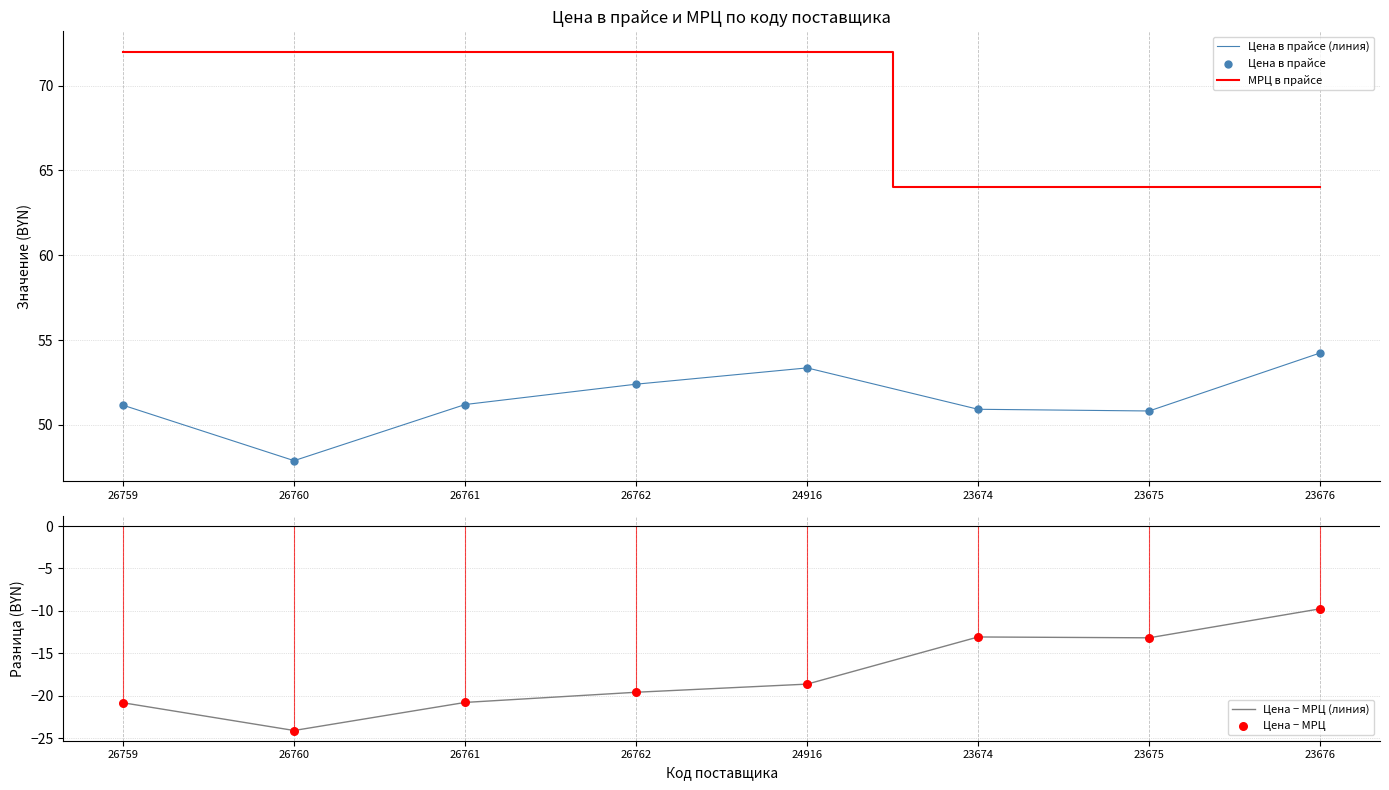

Is the value of Цена в прайсе (линия) at 26761 greater than the value of Цена − МРЦ (линия) at 26759?

Yes